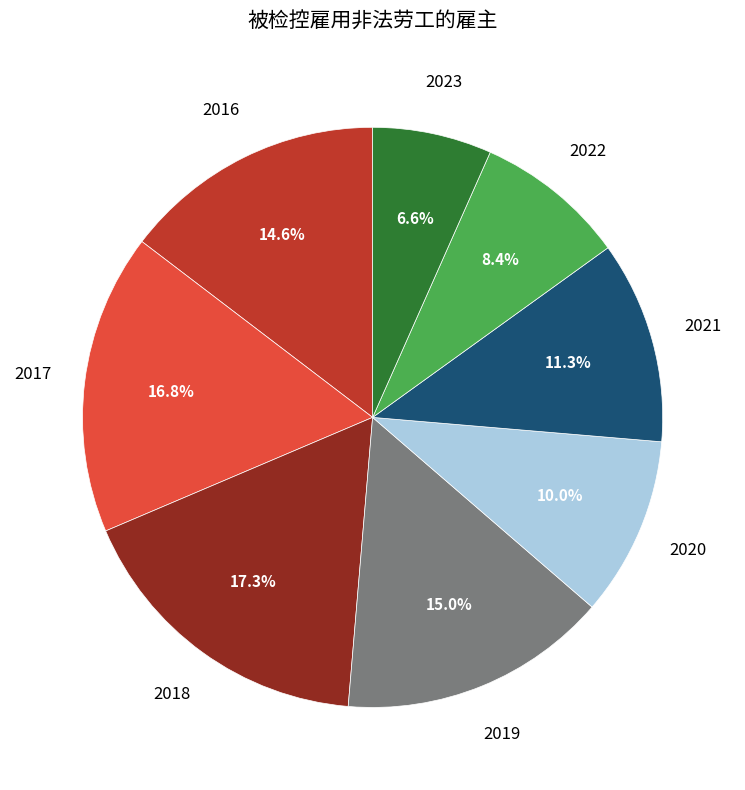

Is there a majority slice in this chart?

No